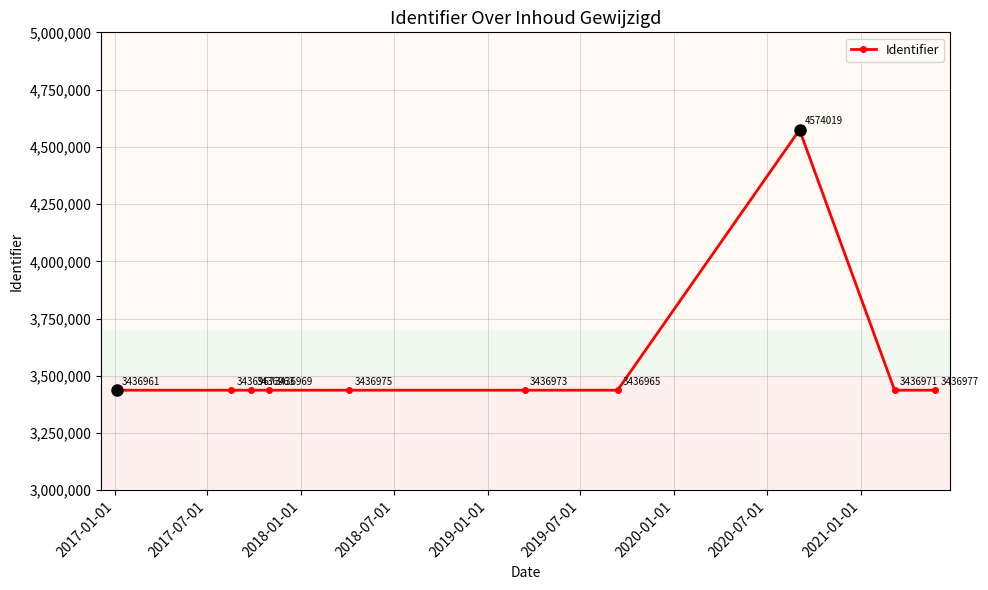

What is the value of the 5th point from the left?

3436975